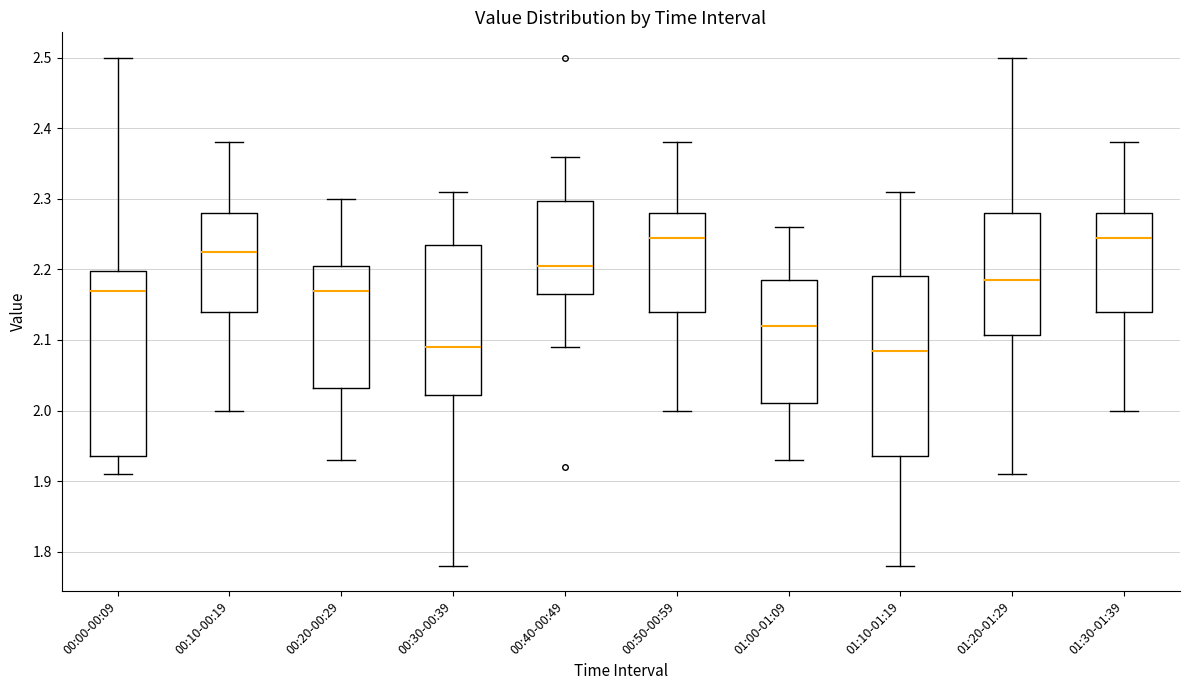

Where does the median line of the box for 01:10-01:19 sit on the y-axis? The values are not printed on the chart, so give them approximately, as read against the axis.

2.09